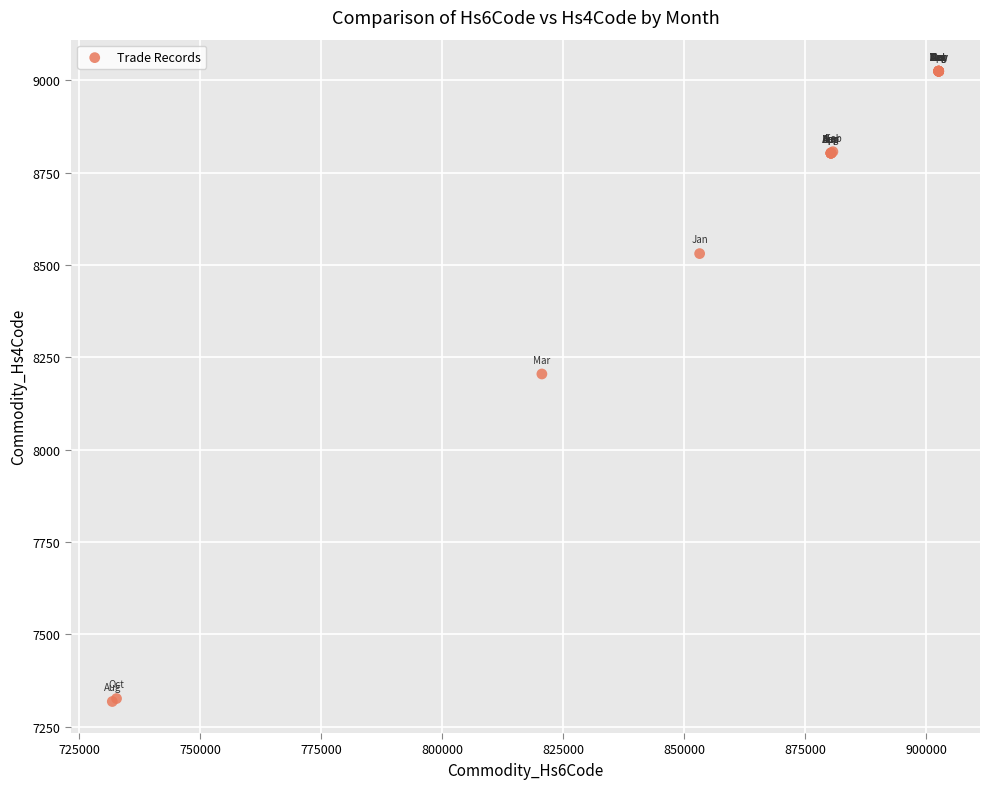

What Y value in the scatter plot is closest to 8171?

8205